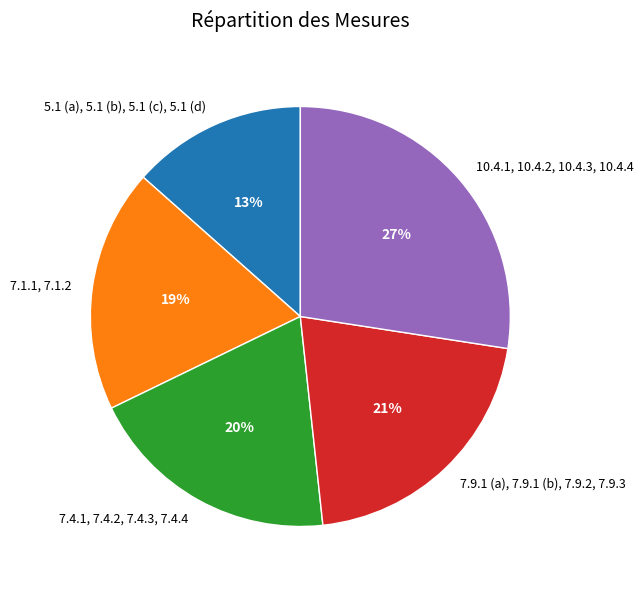

To the nearest percent, what portion does 7.4.1, 7.4.2, 7.4.3, 7.4.4 represent?

20%